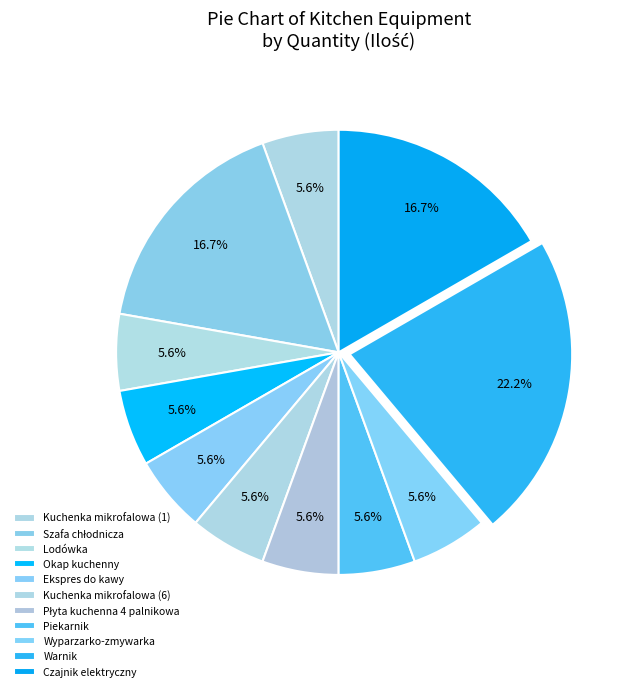

Is it true that Okap kuchenny is 16% of the pie?

False